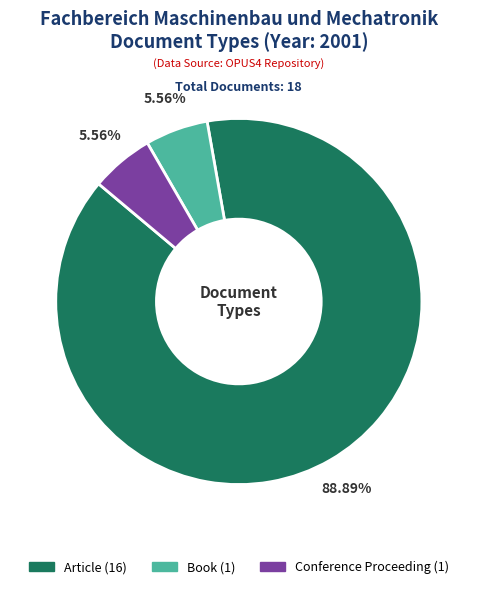

Is it true that Conference Proceeding is 6% of the pie?

True